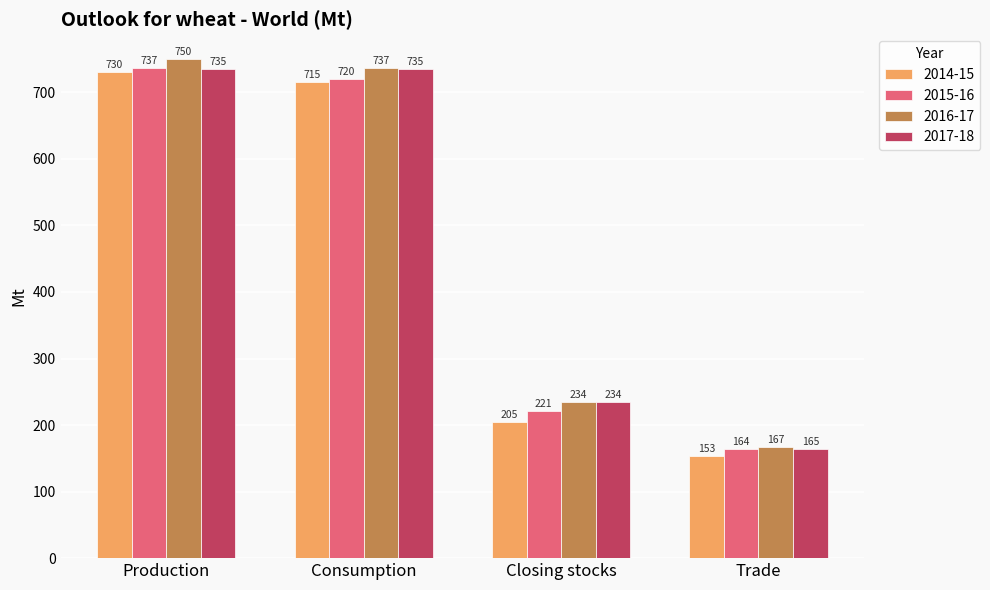

Which category has the lowest value in the 2016-17 series?

Trade